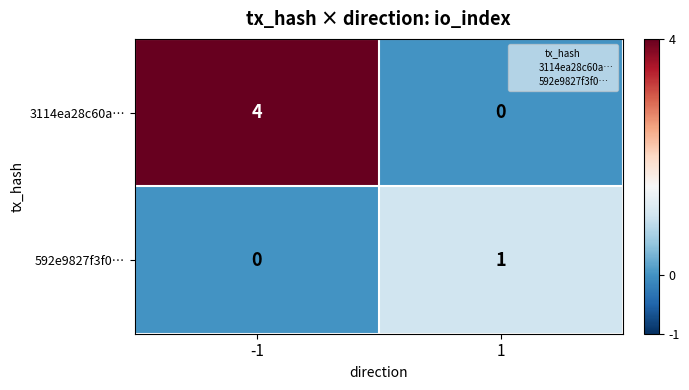

The value of 592e9827f3f0… at -1 is -1. True or false?

False